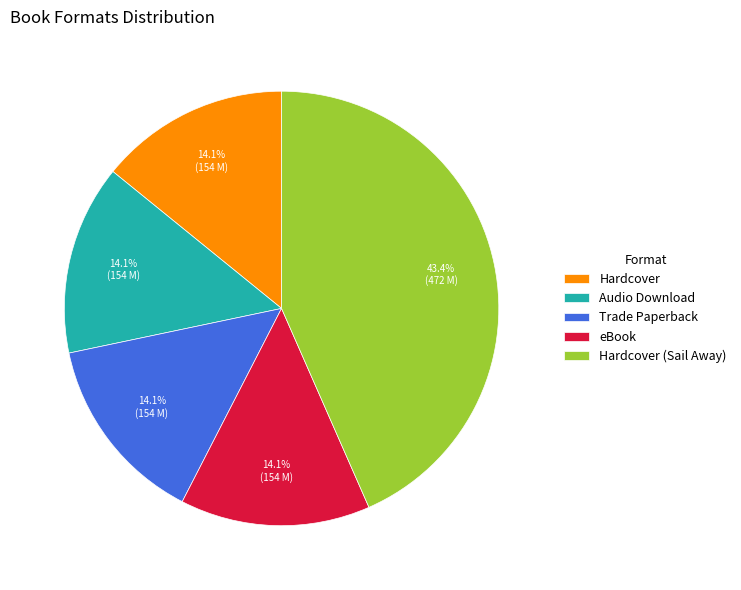

Which slice is the largest?

Hardcover (Sail Away)